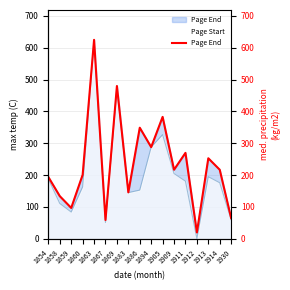

Approximately how many times larger is the value at 1905 compared to 1869?

0.8